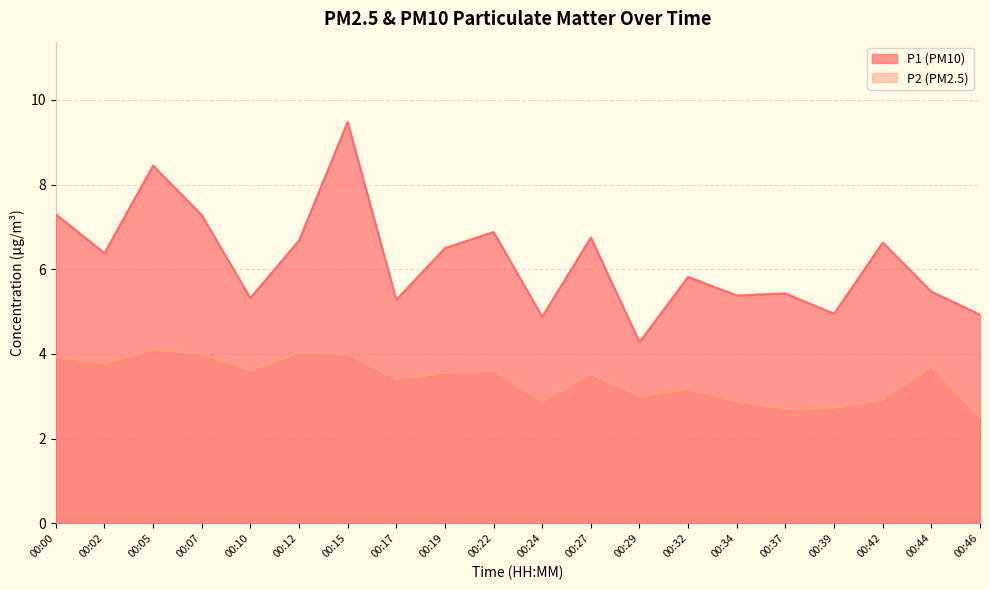

How many data points in P1 are less than 6?

10